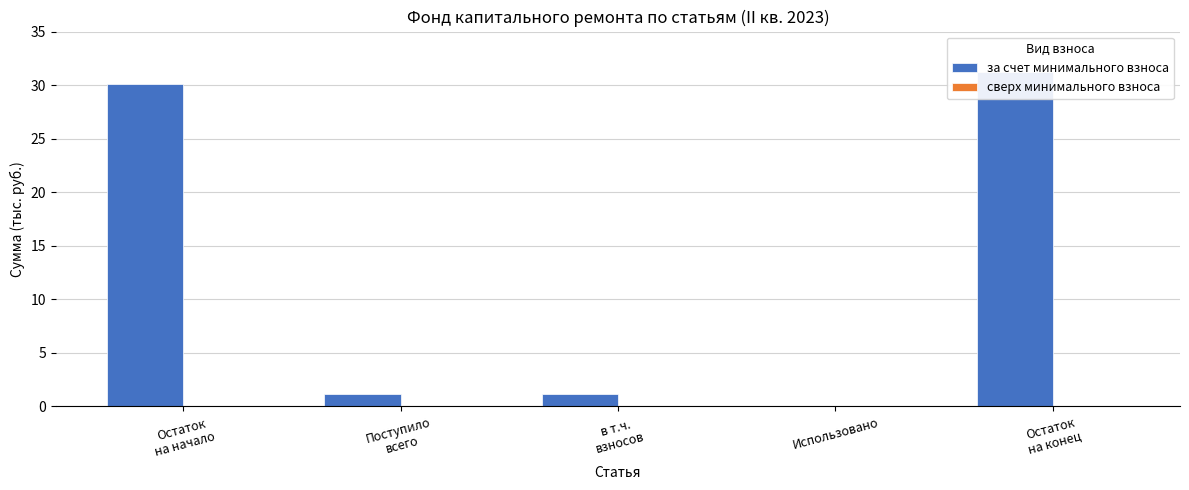

Which has a higher value, Поступило
всего or Использовано?

Поступило
всего